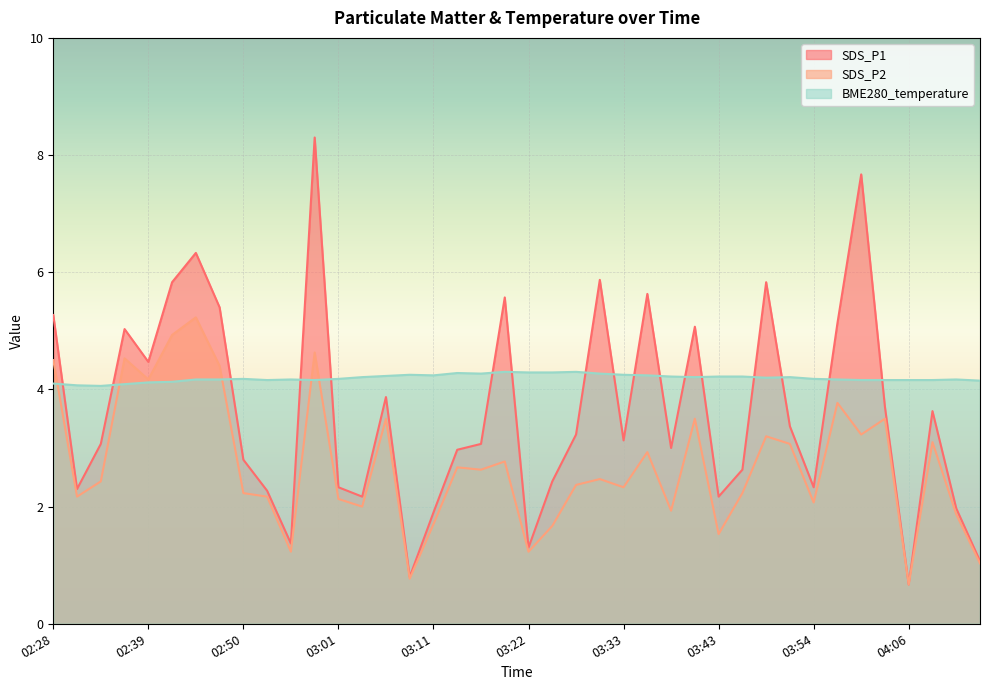

Rank the categories by SDS_P2 value from highest to lowest.

02:44, 02:41, 02:58, 02:36, 02:28, 02:47, 02:39, 03:57, 03:06, 03:40, 04:03, 04:00, 03:49, 04:08, 03:52, 03:35, 03:20, 03:14, 03:17, 03:30, 02:33, 03:27, 03:33, 02:50, 03:46, 02:30, 02:52, 03:01, 03:54, 03:03, 03:38, 04:11, 03:11, 03:25, 03:43, 02:55, 03:22, 04:14, 03:09, 04:06